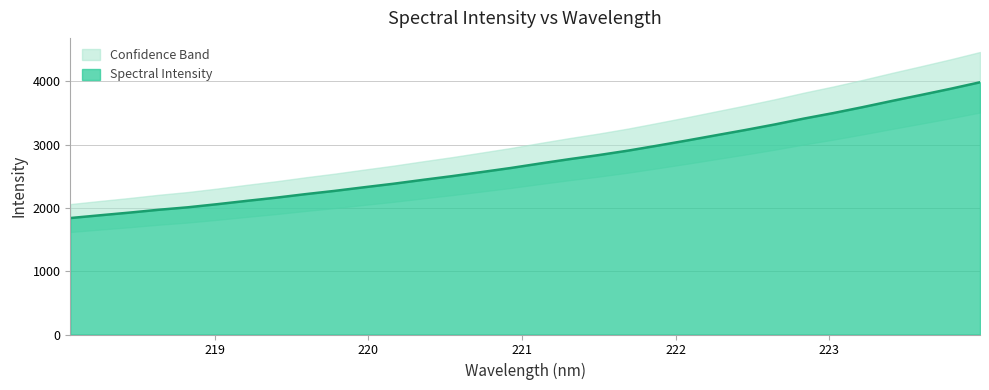

Rank the categories by value from highest to lowest.

223.9802, 223.7895, 223.5987, 223.408, 223.2172, 223.0264, 222.8355, 222.6447, 222.4538, 222.263, 222.0721, 221.8812, 221.6902, 221.4993, 221.3083, 221.1174, 220.9264, 220.7354, 220.5444, 220.3533, 220.1623, 219.9712, 219.7801, 219.589, 219.3979, 219.2067, 219.0156, 218.8244, 218.6332, 218.442, 218.2508, 218.0596